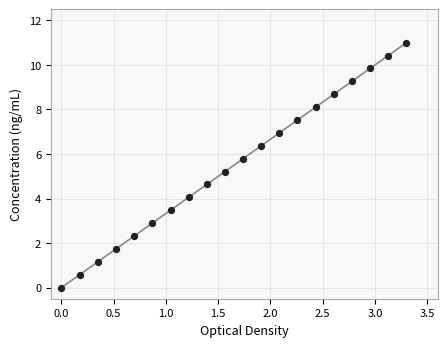

What Y value in the scatter plot is closest to 5?

5.2